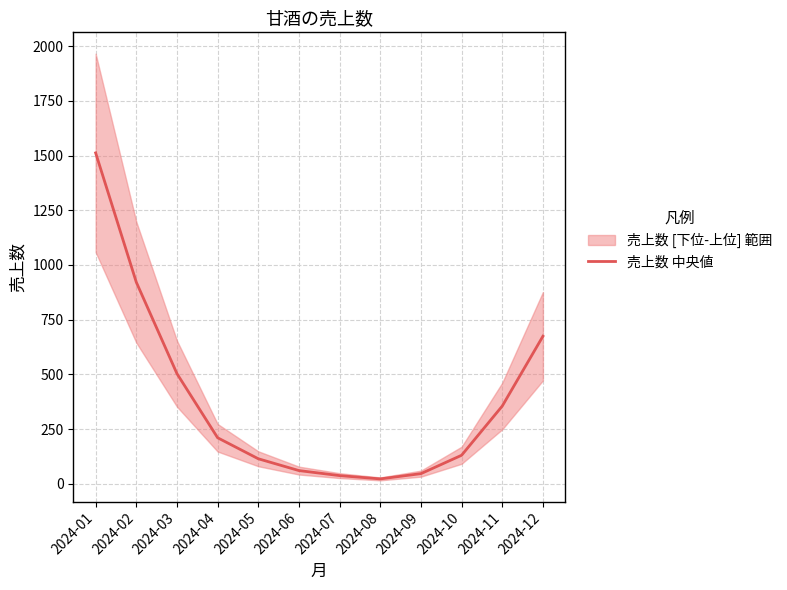

What is the greatest value displayed?

1512